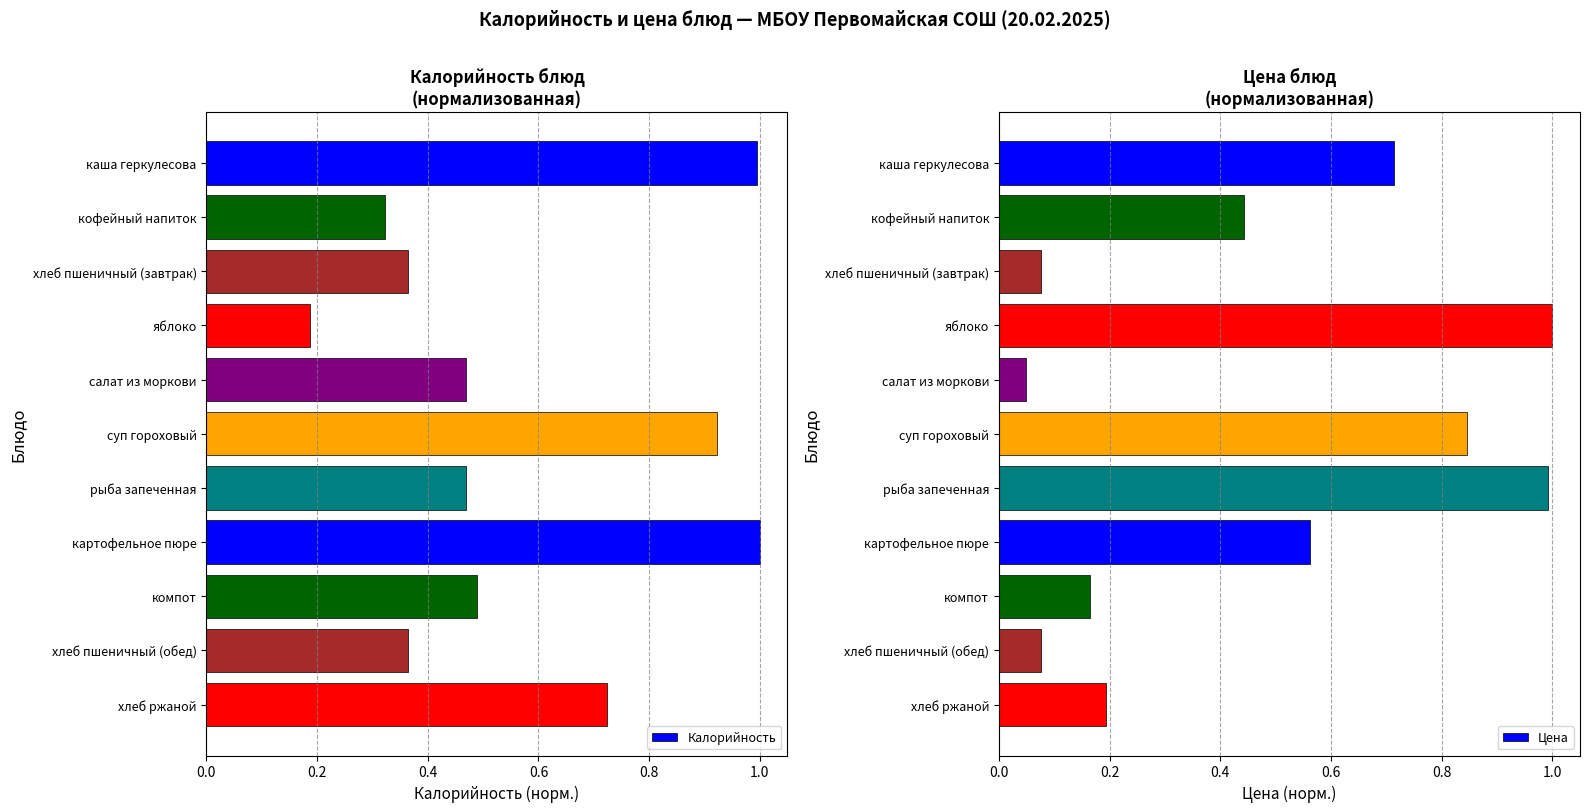

At how many categories does at least one series exceed 0?

11